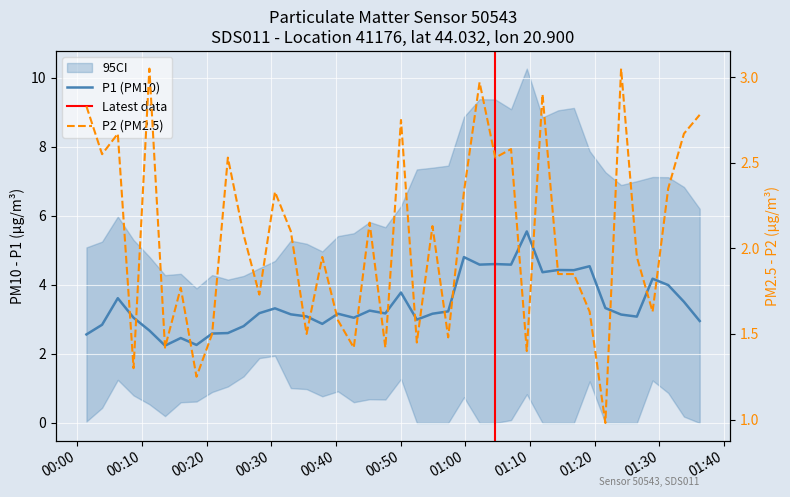

What is the sum of the values at 2023-12-20T00:33:01 and 2023-12-20T01:16:47?

4.0